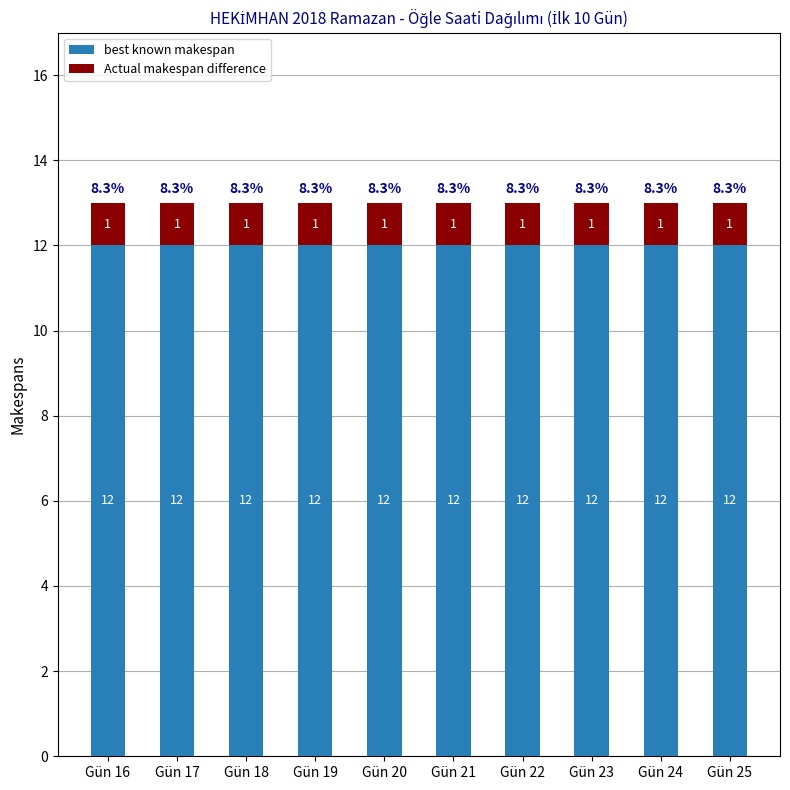

What is the average value of the best known makespan series?

12